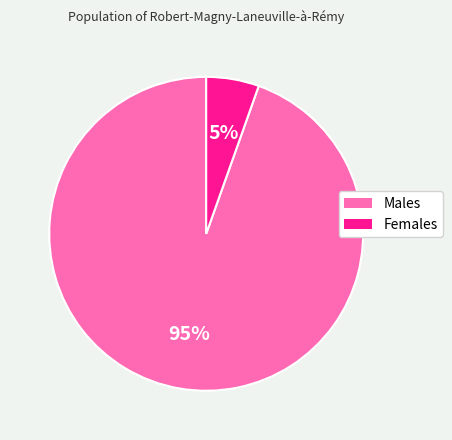

Count the number of slices in the pie.

2